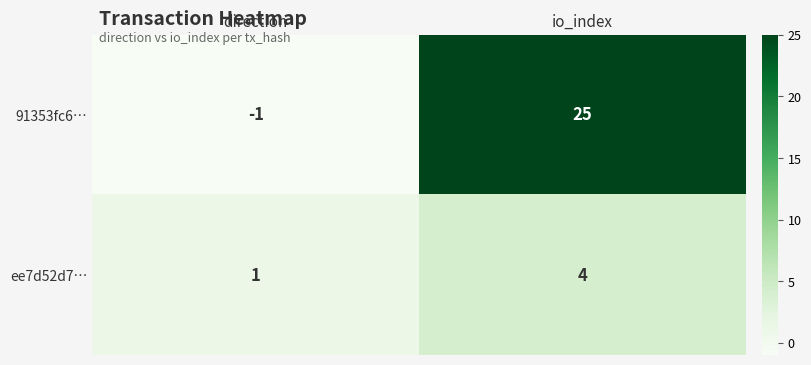

Between direction and io_index, which series saw the biggest shift?

91353fc6…